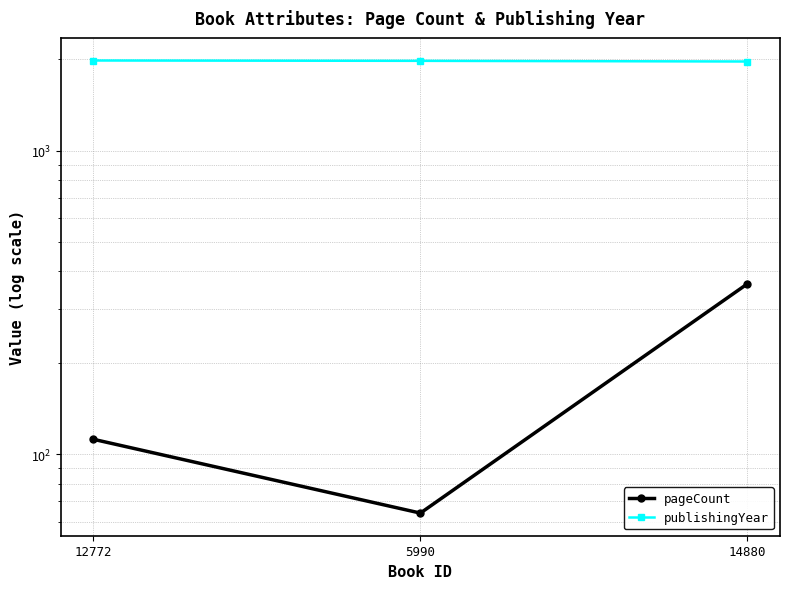

At which category is the sum across all series the highest?

14880